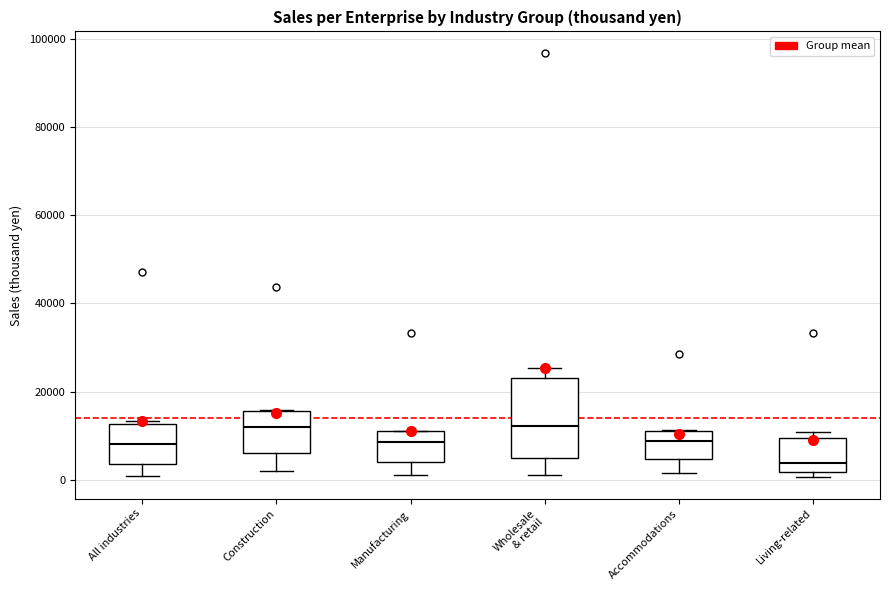

Where is the upper edge of the box for Living-related on the y-axis? The values are not printed on the chart, so give them approximately, as read against the axis.

10000